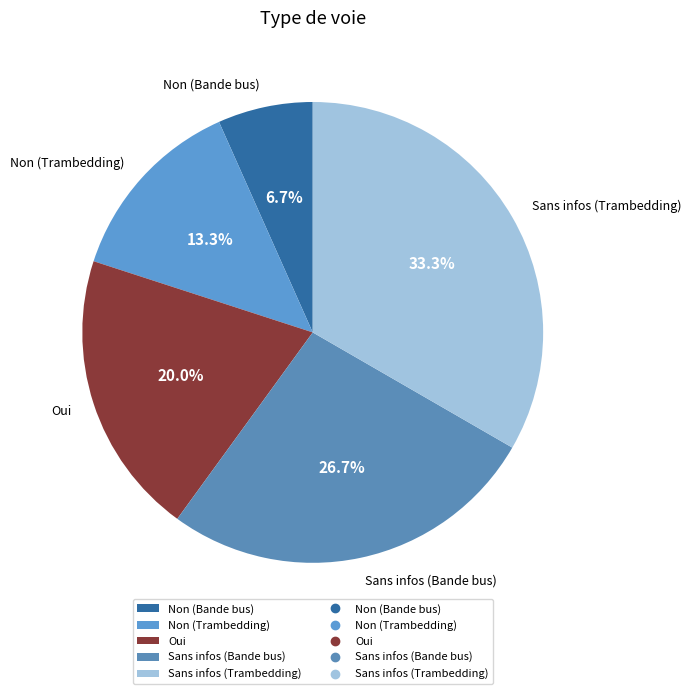

Is Sans infos (Trambedding) the majority of the pie?

No